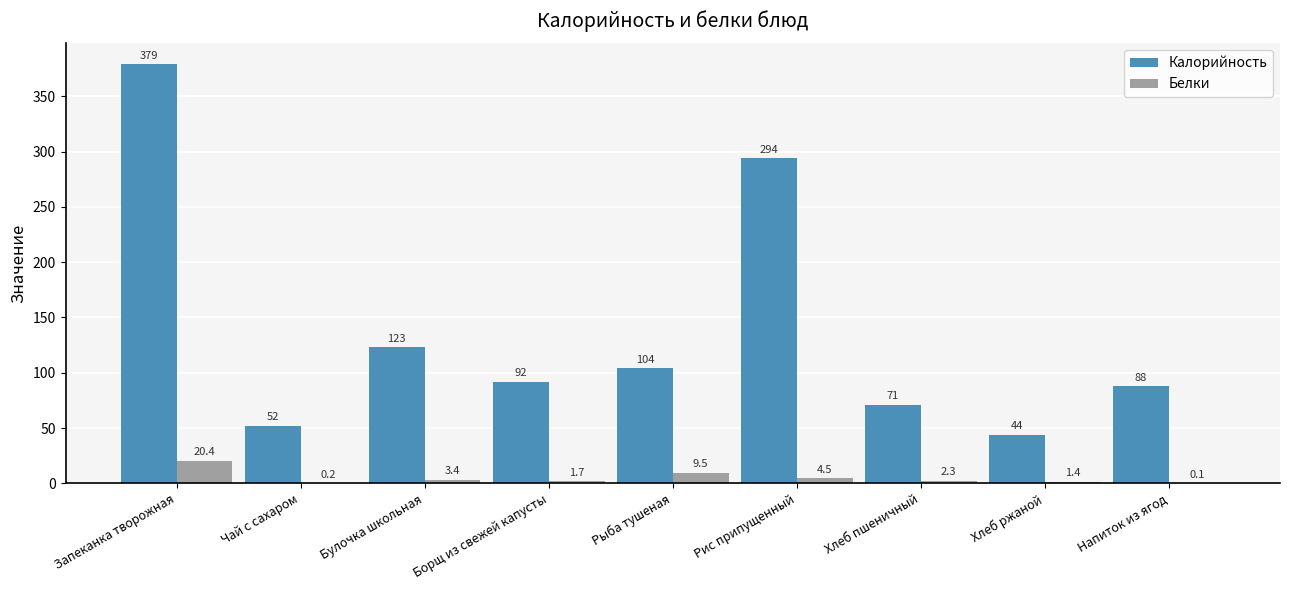

At which label is Белки closest to 10?

Рыба тушеная